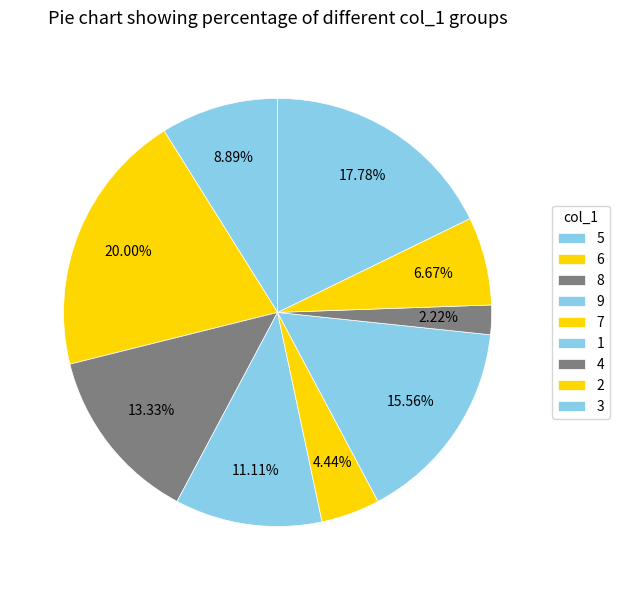

To the nearest percent, what percentage of the pie is 1?

16%